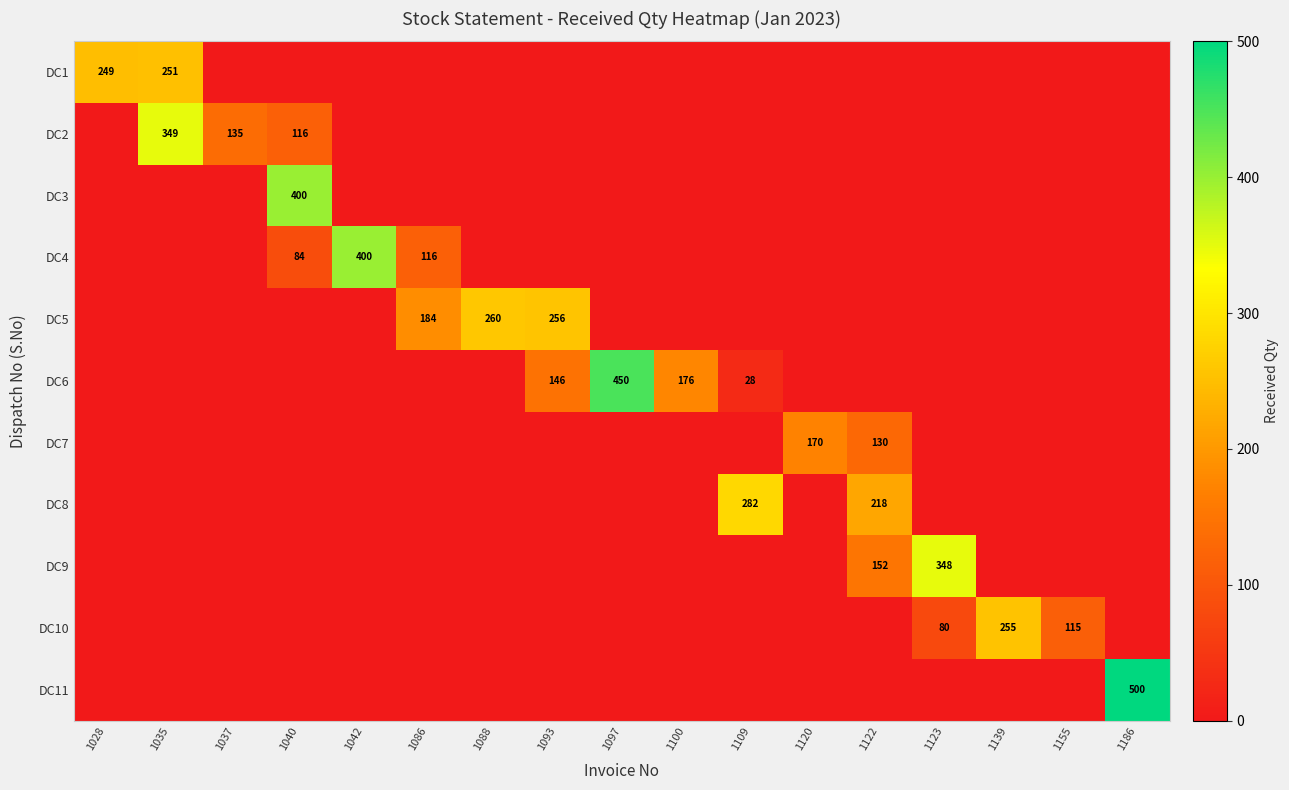

The DC9 series shows 616 at 1123. True or false?

False